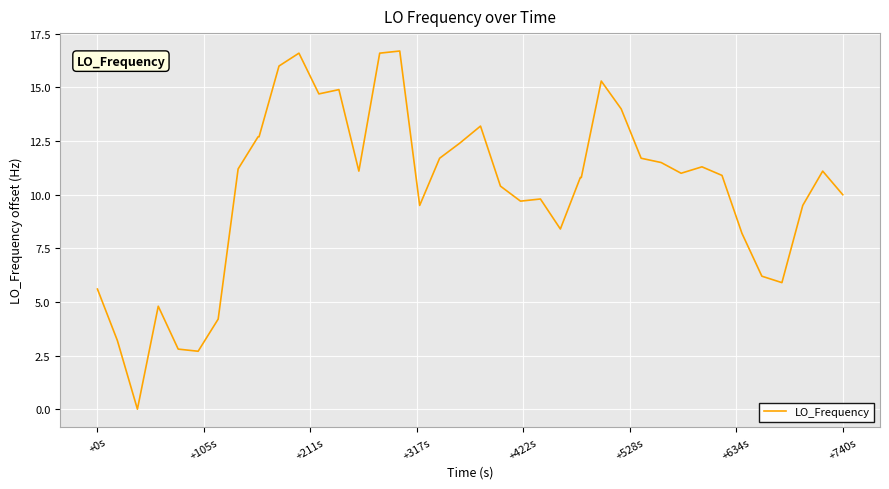

What is the difference between the maximum and minimum values?

16.7